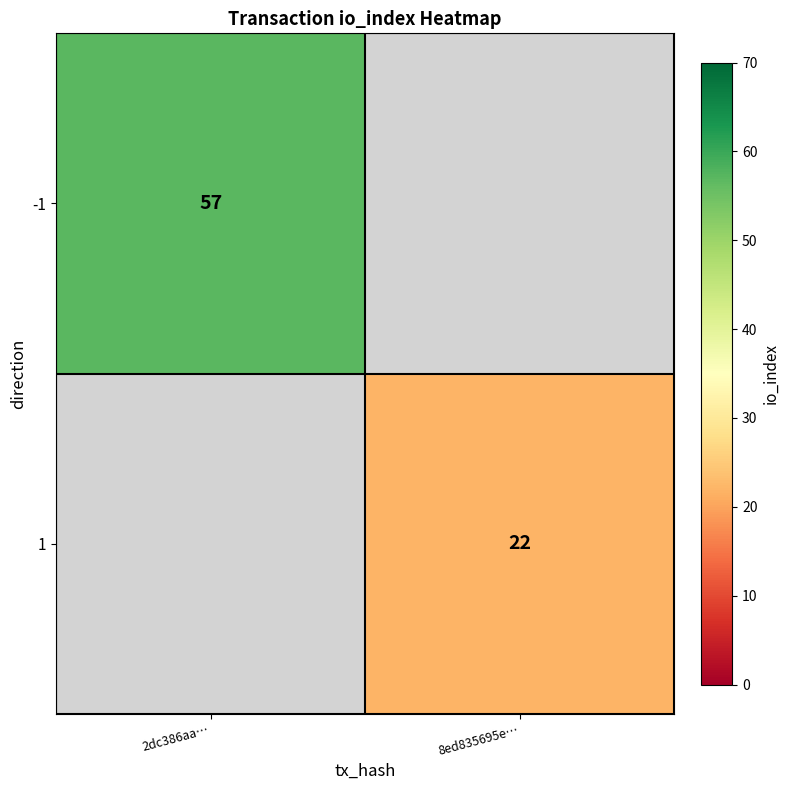

Is it true that 1 equals 31 at 8ed835695e…?

False